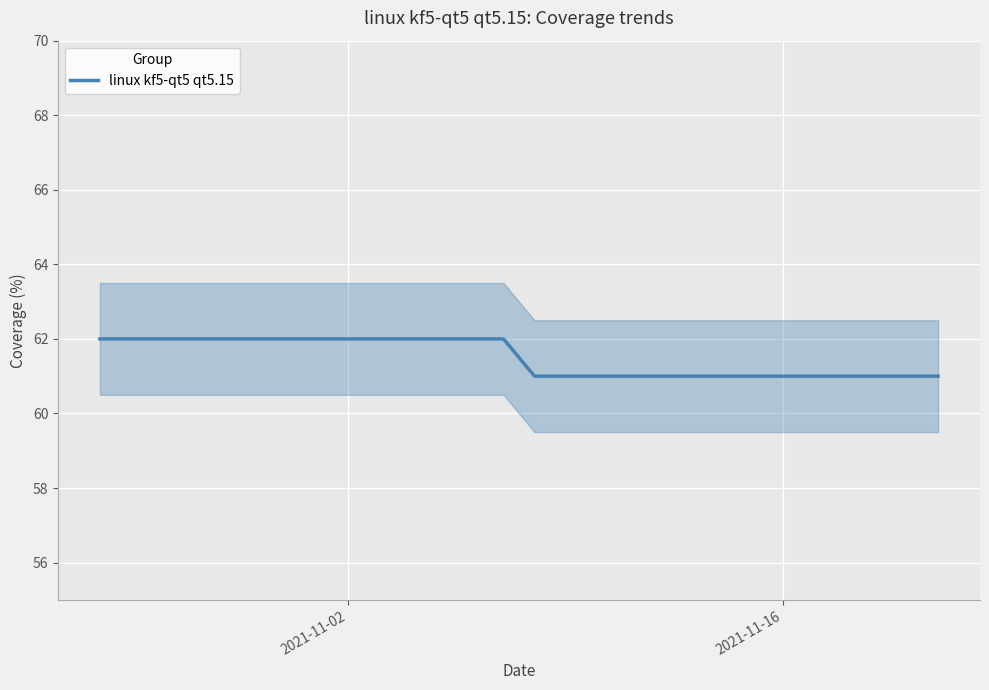

What is the minimum value for linux kf5-qt5 qt5.15?

61